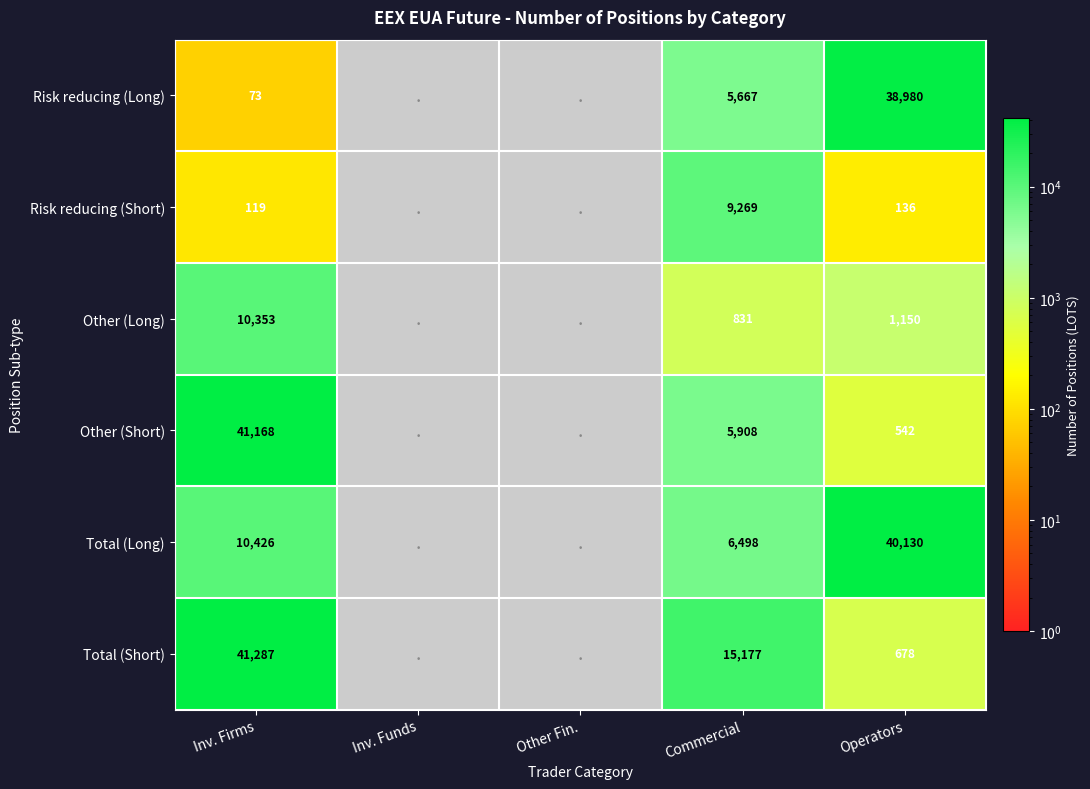

Is the value of Other (Long) at Commercial greater than the value of Total (Long) at Commercial?

No